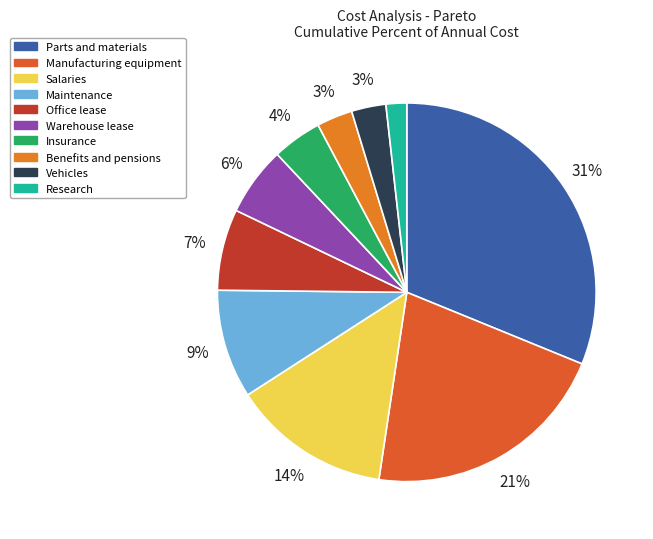

Which has a higher value, Office lease or Vehicles?

Office lease